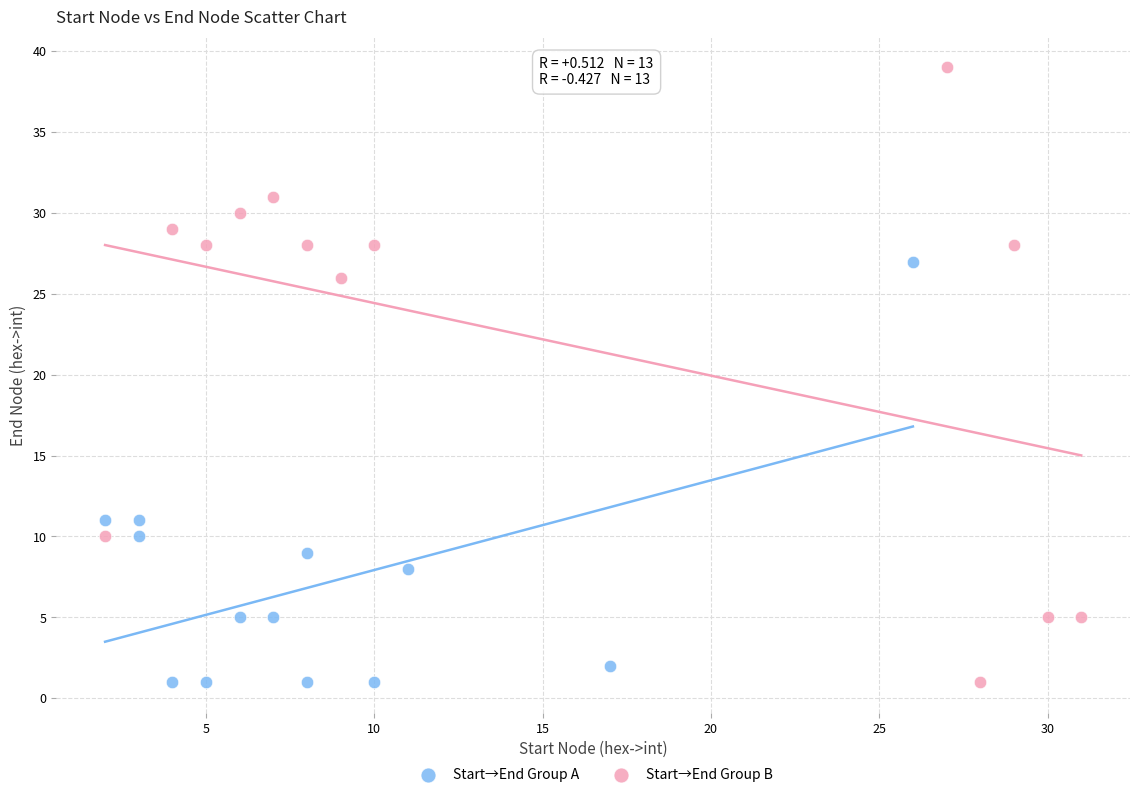

Which series has the widest spread of Y values?

Start→End Group B